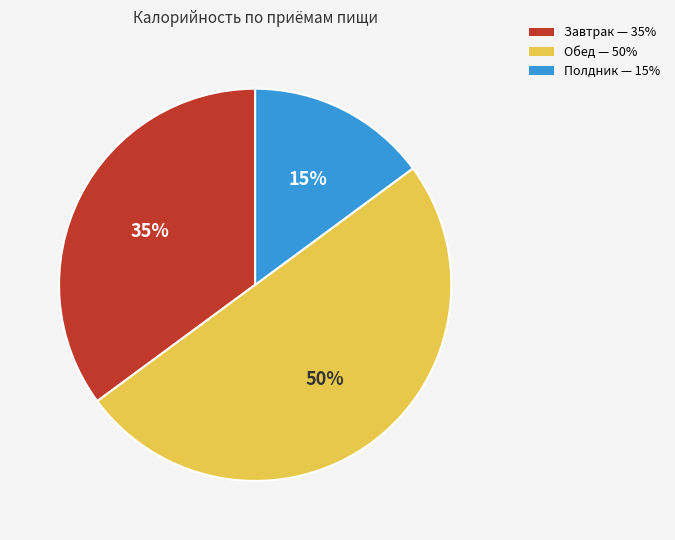

How many segments does this pie chart have?

3